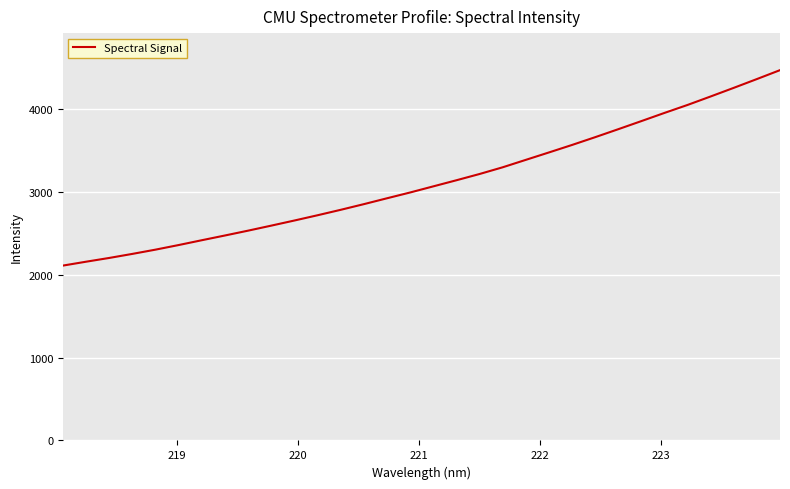

What is the difference between the maximum and minimum values?

2361.1